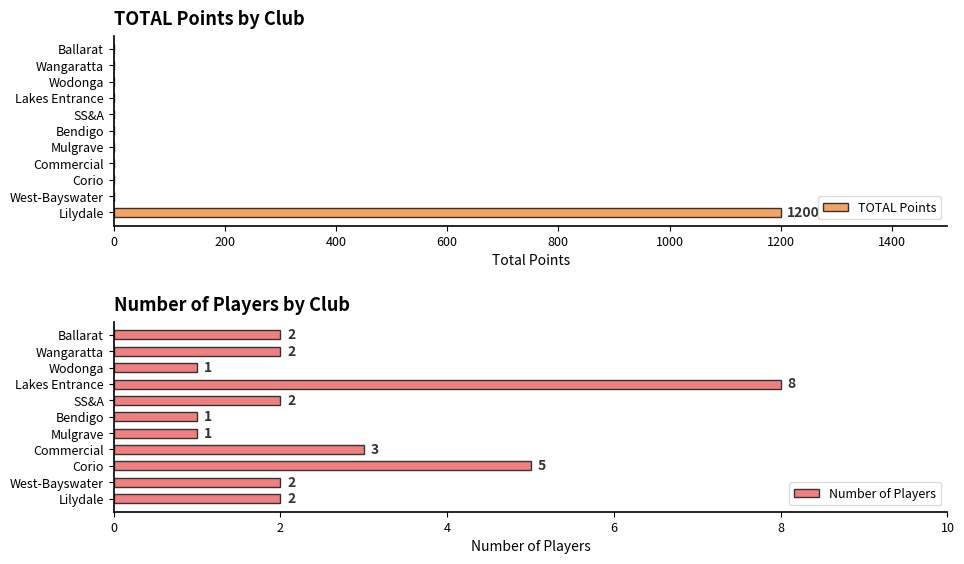

How many values in the TOTAL Points series exceed 0?

1